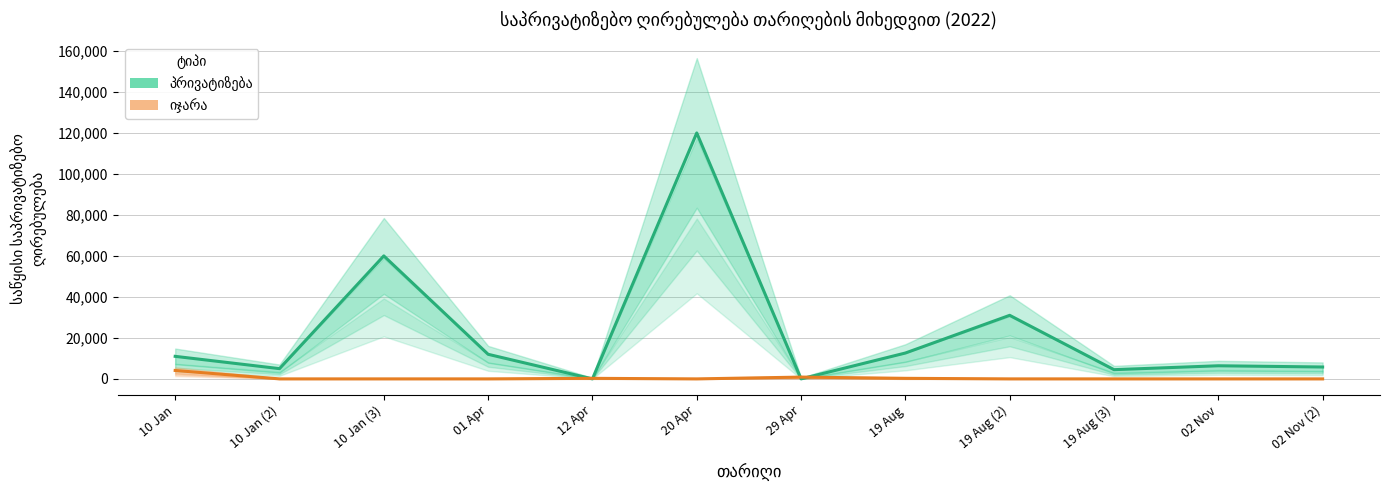

At which label does იჯარა reach its peak?

10 Jan